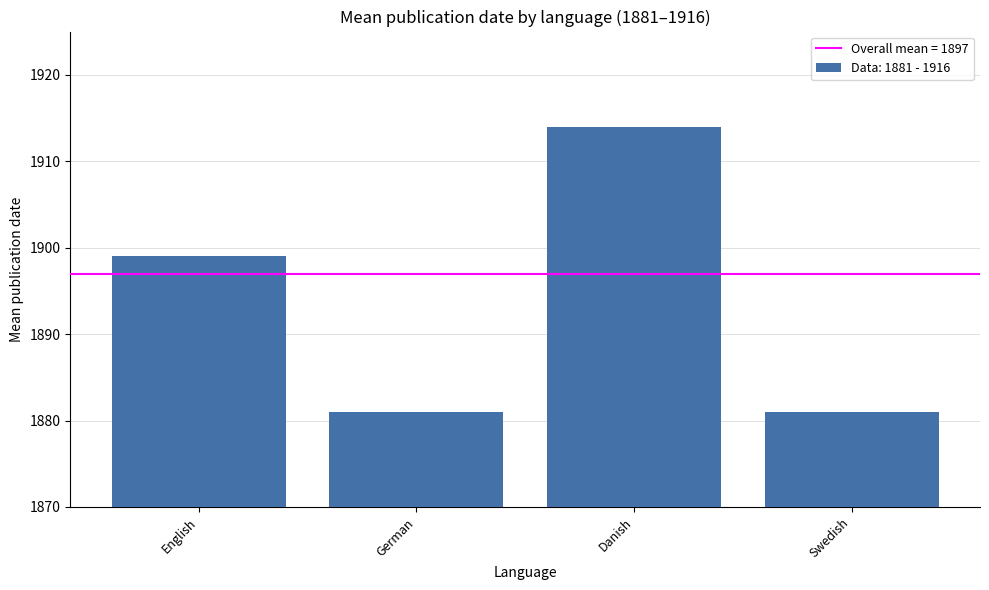

What is the change in value from German to Danish?

+33